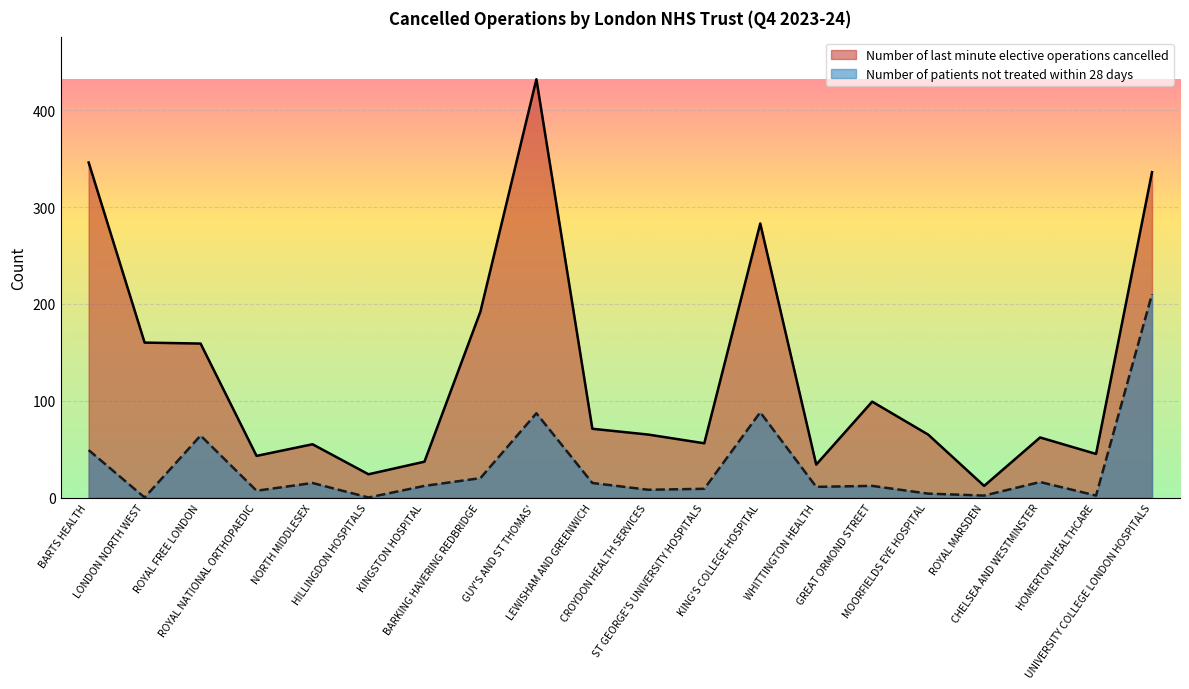

List the labels in order of Number of patients not treated within 28 days value, smallest first.

LONDON NORTH WEST, HILLINGDON HOSPITALS, ROYAL MARSDEN, HOMERTON HEALTHCARE, MOORFIELDS EYE HOSPITAL, ROYAL NATIONAL ORTHOPAEDIC, CROYDON HEALTH SERVICES, ST GEORGE'S UNIVERSITY HOSPITALS, WHITTINGTON HEALTH, KINGSTON HOSPITAL, GREAT ORMOND STREET, NORTH MIDDLESEX, LEWISHAM AND GREENWICH, CHELSEA AND WESTMINSTER, BARKING HAVERING REDBRIDGE, BARTS HEALTH, ROYAL FREE LONDON, GUY'S AND ST THOMAS', KING'S COLLEGE HOSPITAL, UNIVERSITY COLLEGE LONDON HOSPITALS